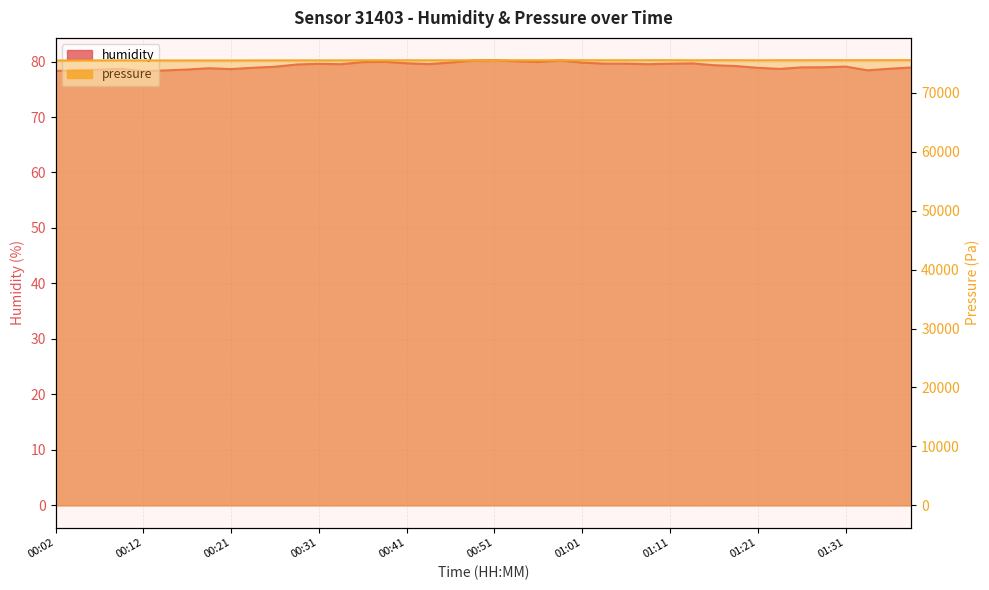

The humidity series shows 133.8 at 00:04. True or false?

False